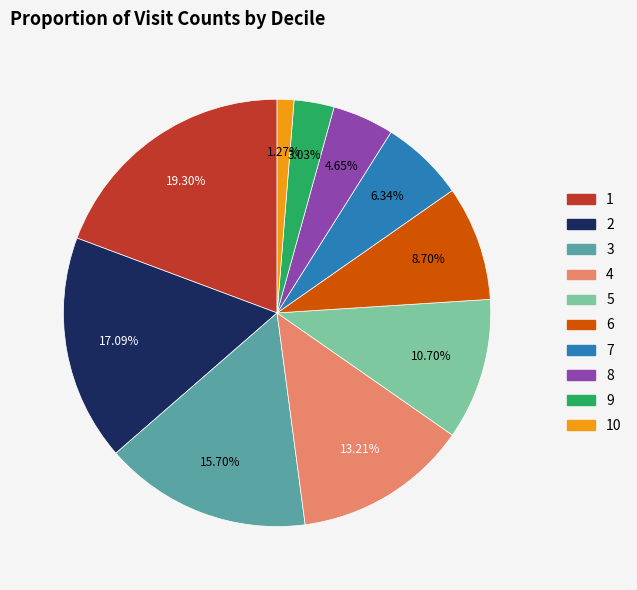

Is there any slice that represents more than half of the pie?

No